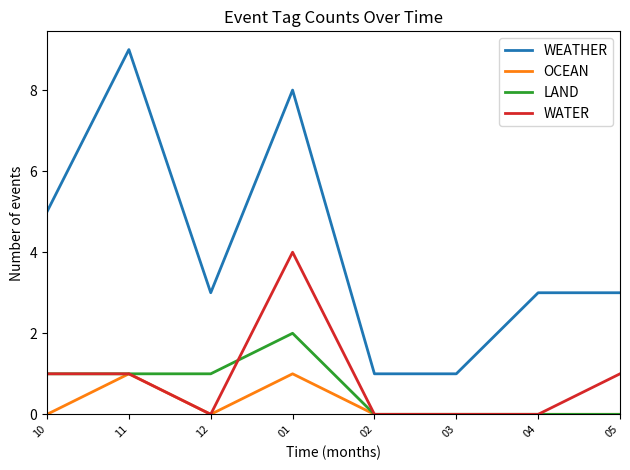

Which series has the largest total across all categories?

WEATHER